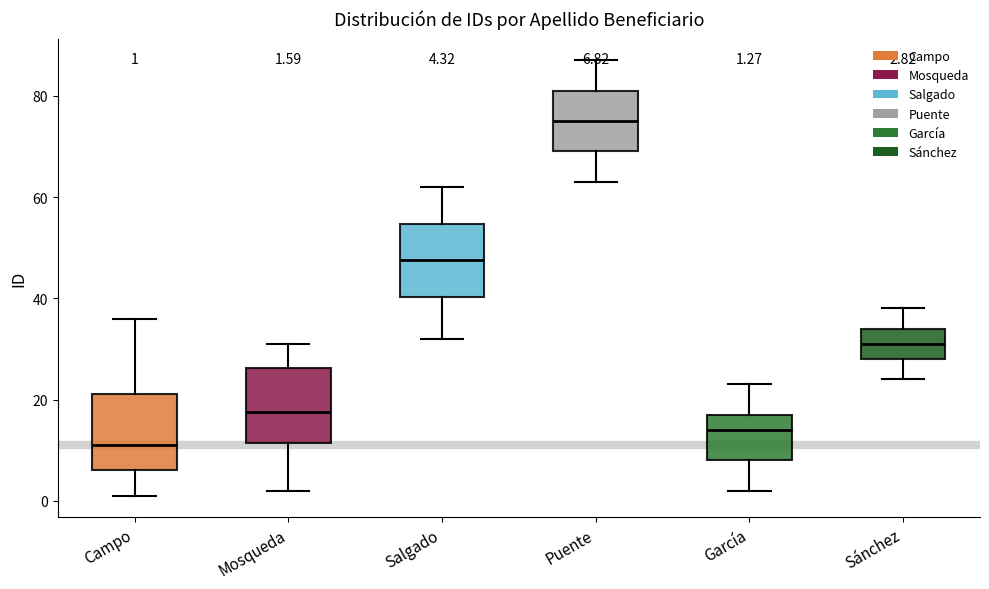

Which box's median line is the highest?

Puente